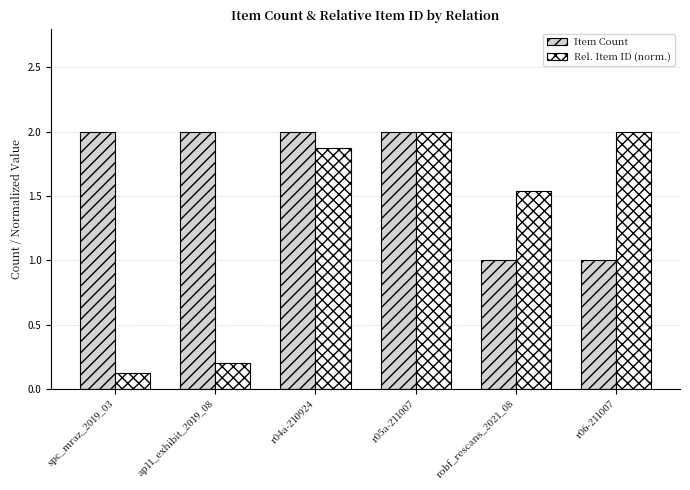

What are all the series names shown in the legend?

Item Count, Rel. Item ID (norm.)